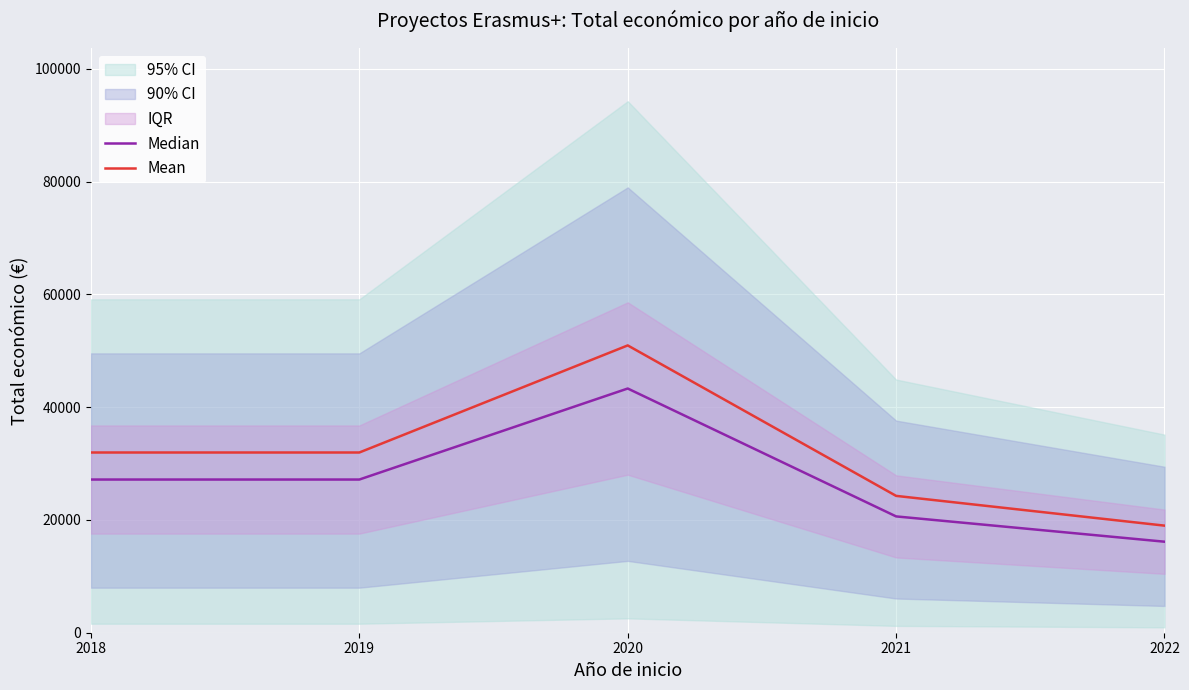

Reading left to right, list all the values displayed in this chart.

Median: 2018=27170.5	2019=27170.5	2020=43314.9	2021=20630.6	2022=16144.3
Mean: 2018=31965.3	2019=31965.3	2020=50958.7	2021=24271.3	2022=18993.3